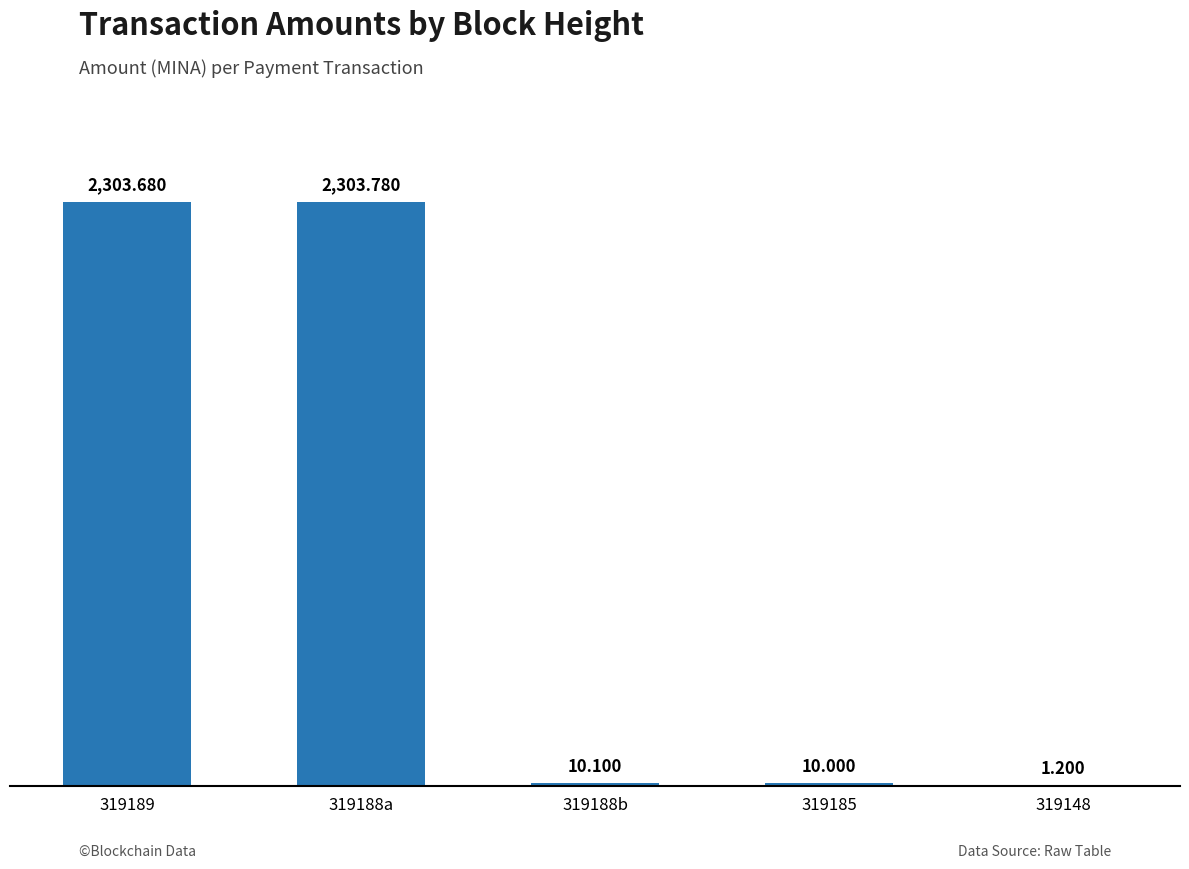

What is the value of the 4th bar from the left?

10.0